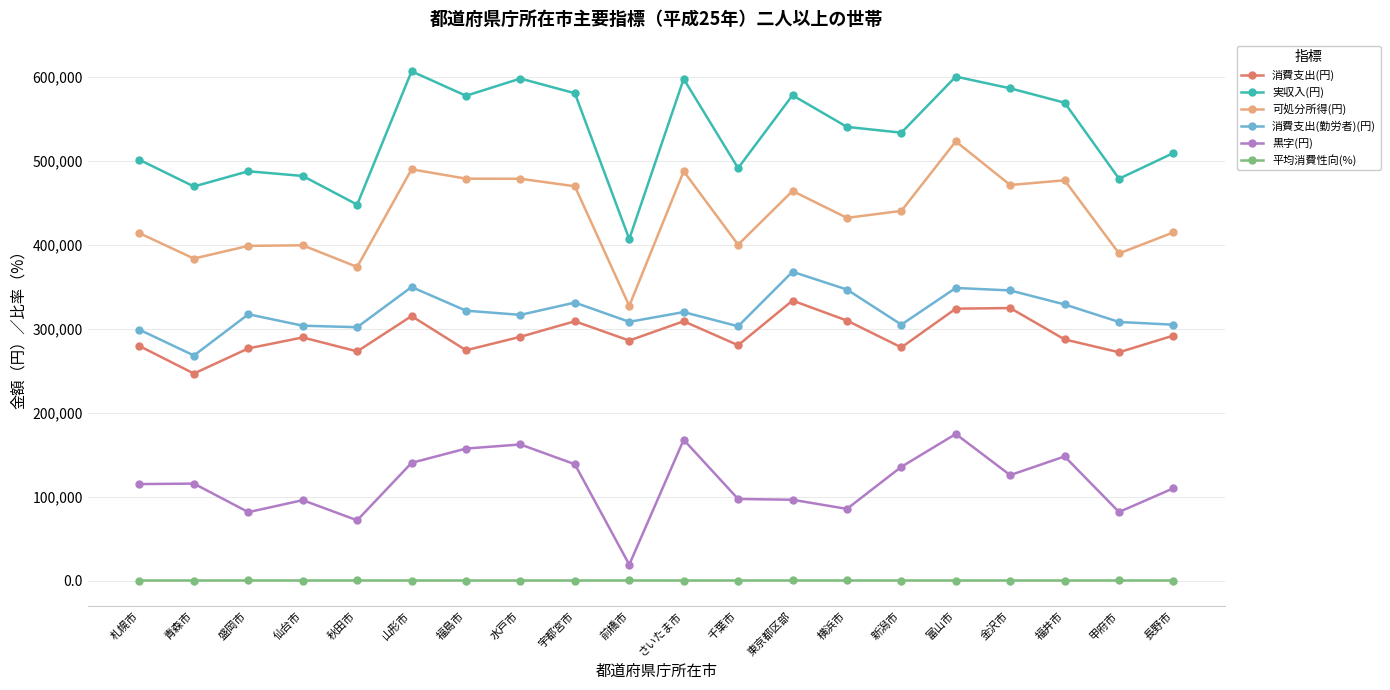

Which series has the largest total across all categories?

実収入(円)